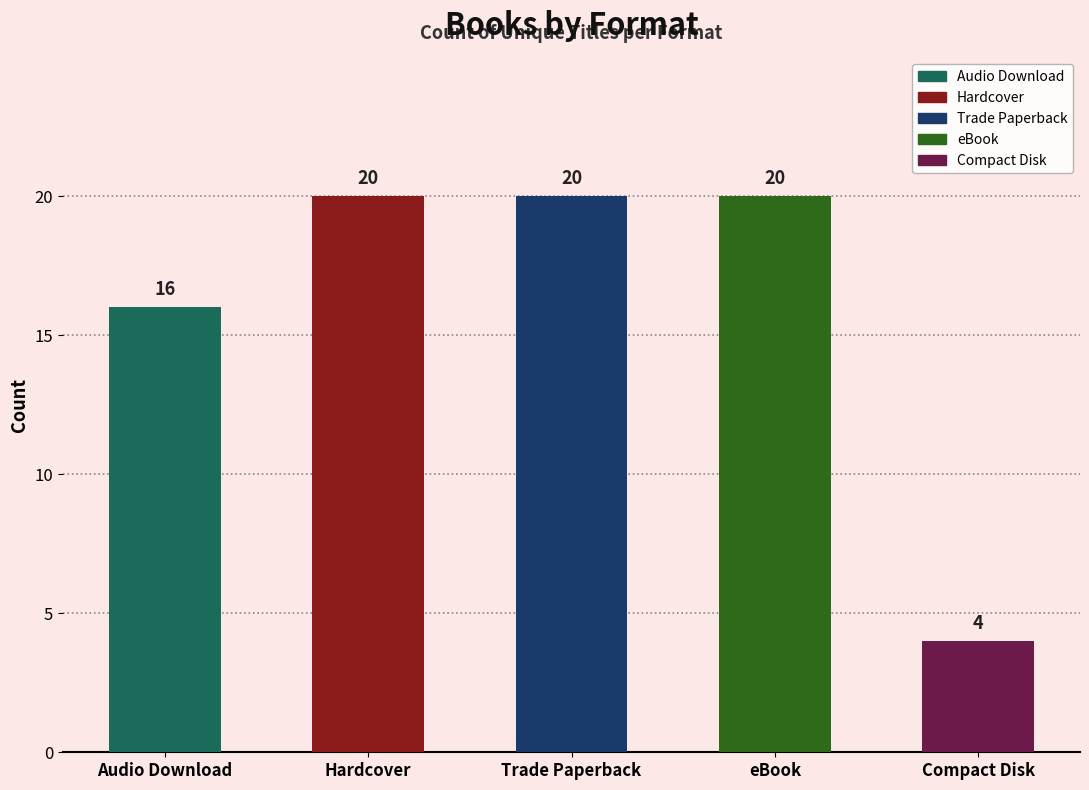

Reading left to right, transcribe all the data shown in this chart.

16	20	20	20	4